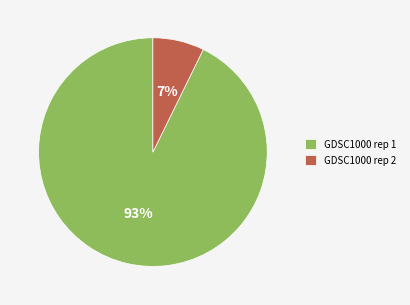

How many slices are in this pie chart?

2